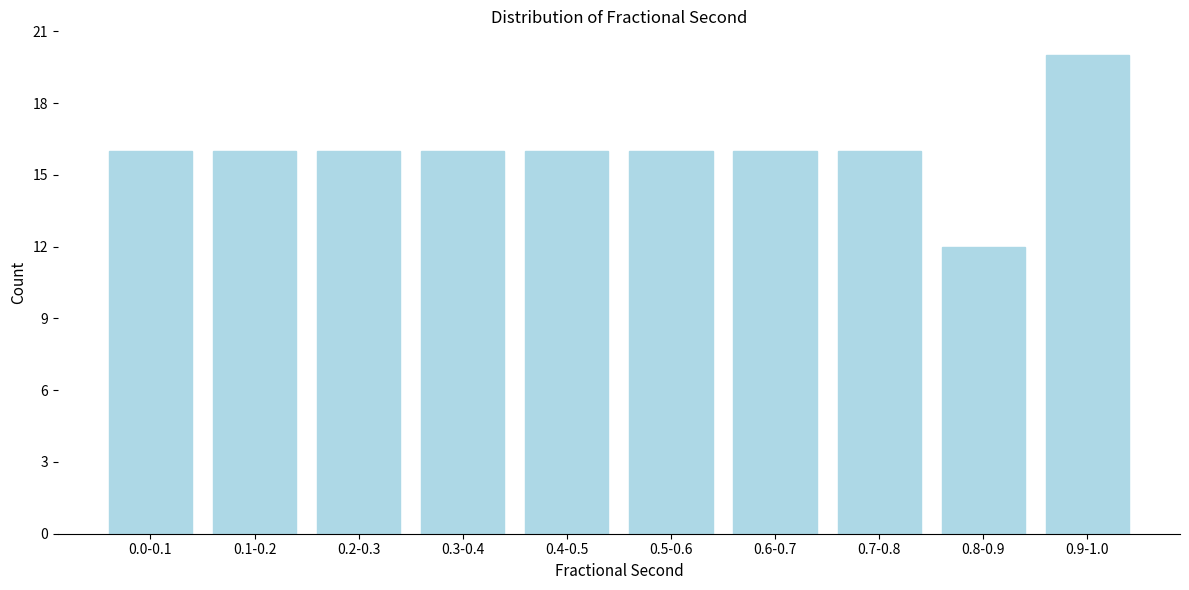

Reading left to right, extract all data points from this chart.

0.0-0.1=16	0.1-0.2=16	0.2-0.3=16	0.3-0.4=16	0.4-0.5=16	0.5-0.6=16	0.6-0.7=16	0.7-0.8=16	0.8-0.9=12	0.9-1.0=20